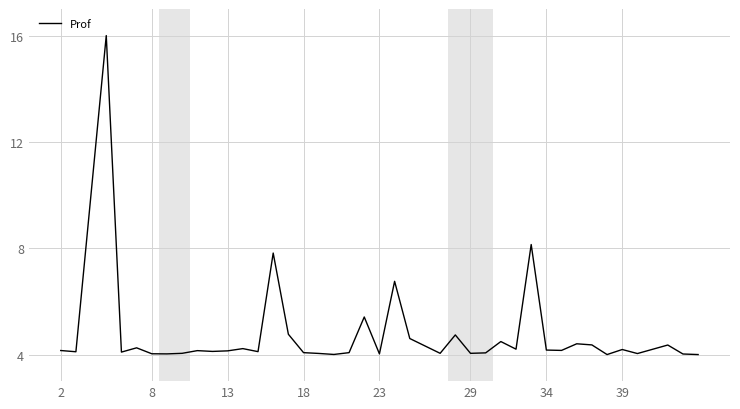

What is the difference between the maximum and minimum values?

12.0